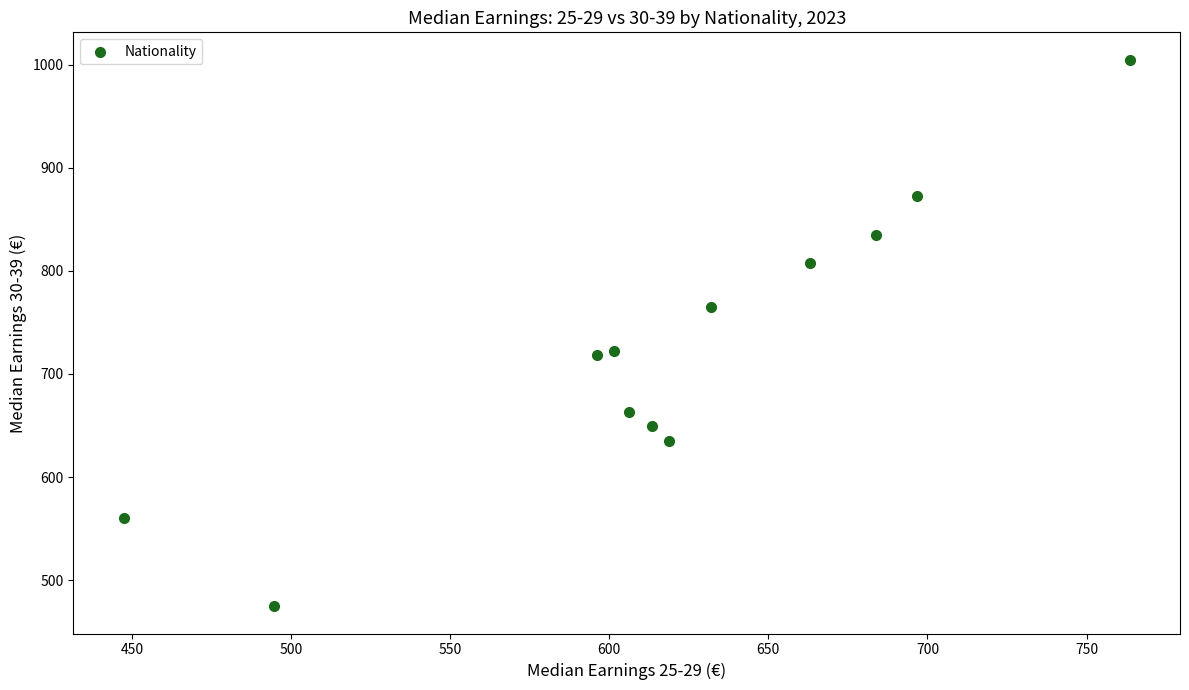

What is the average X value?

618.1